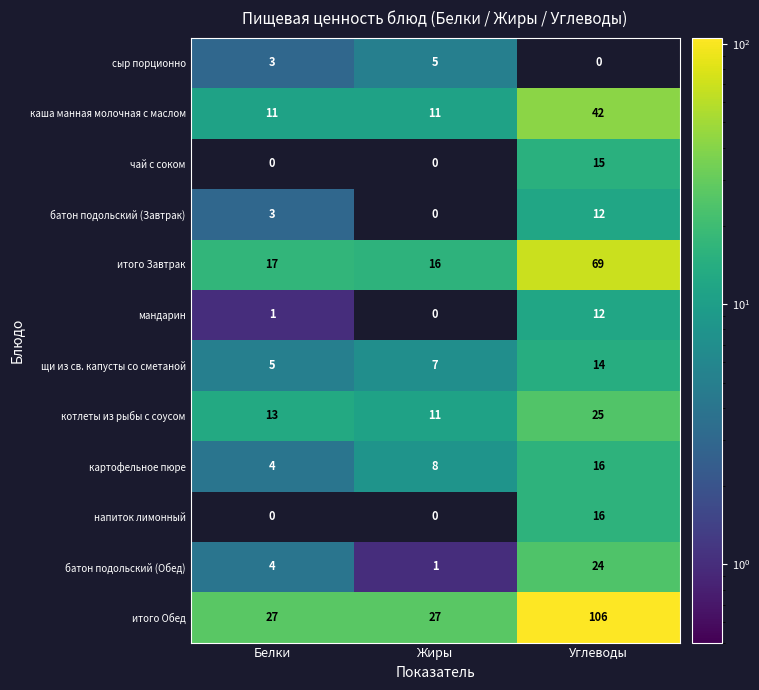

What is the difference between the highest and lowest values at Углеводы?

106